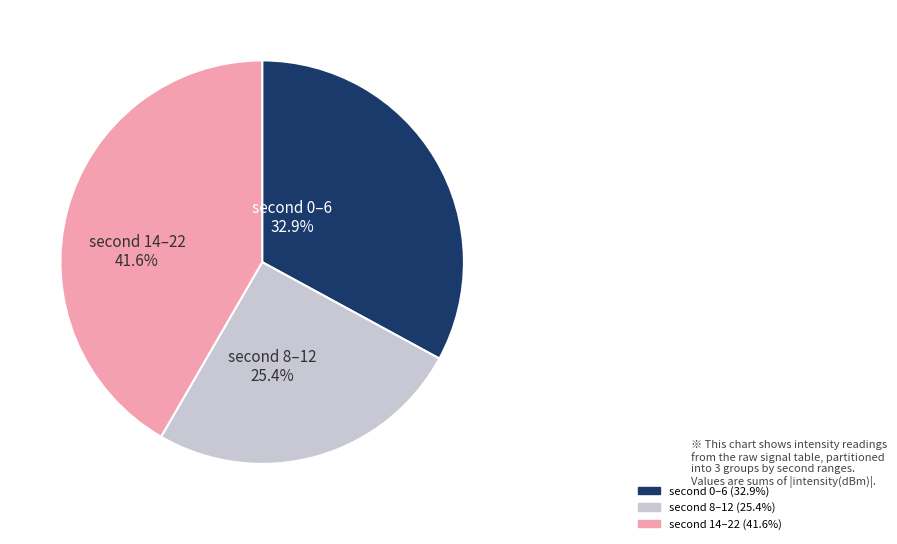

Is there a majority slice in this chart?

No